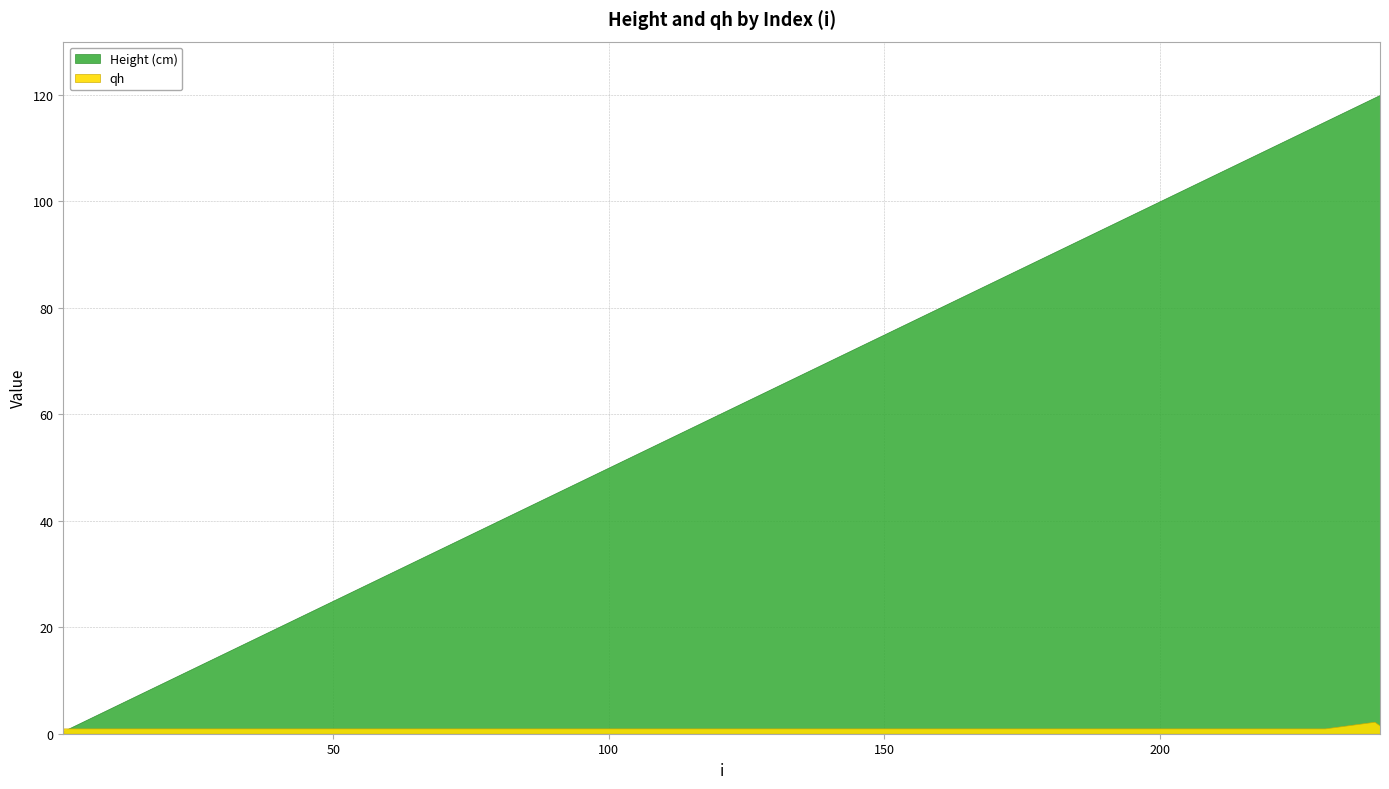

Which series changed the most between 5 and 17?

Height (cm)